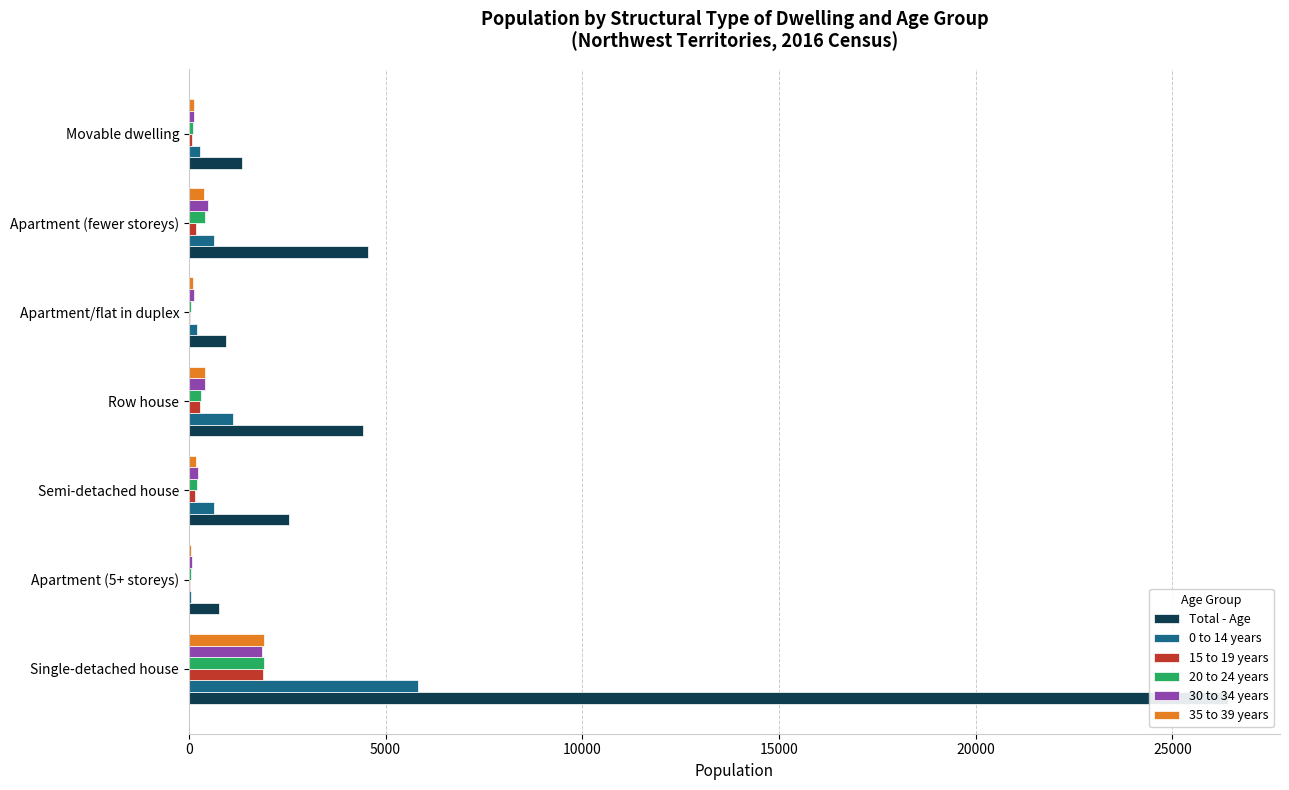

What is the minimum value for 35 to 39 years?

55